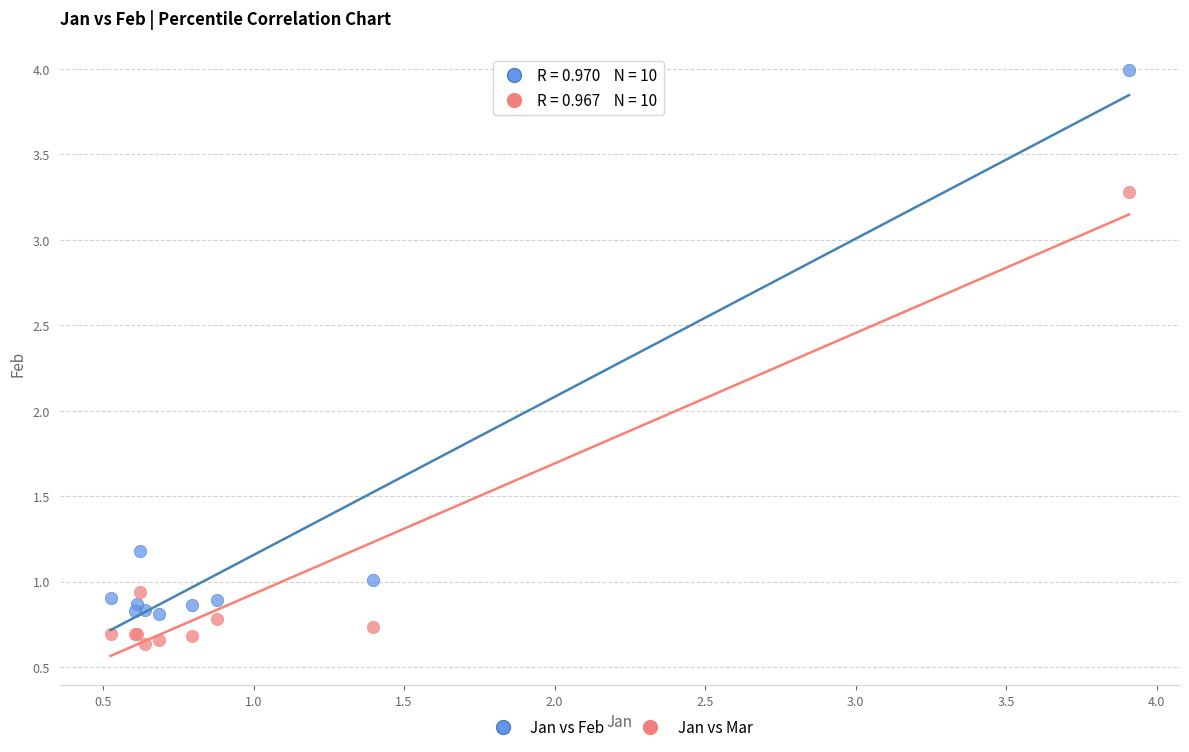

Which series has the widest spread of Y values?

Jan vs Feb